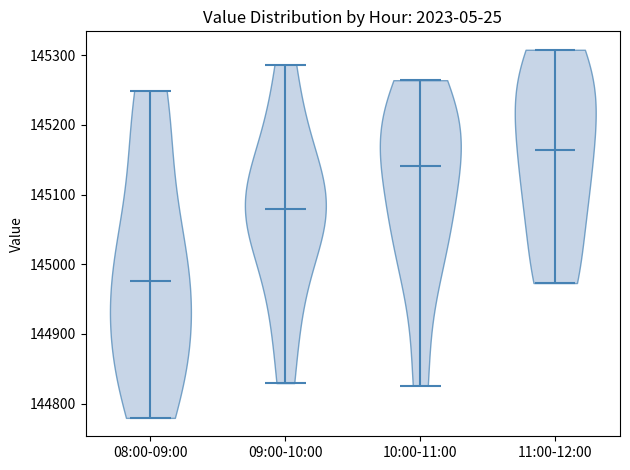

Reading left to right, read every violin against the y-axis: where its median line is, and the lowest and highest points it reaches. The values are not printed on the chart, so give them approximately, as read against the axis.

08:00-09:00: median line 144980, lowest point 144780, highest point 145250
09:00-10:00: median line 145080, lowest point 144830, highest point 145290
10:00-11:00: median line 145140, lowest point 144830, highest point 145260
11:00-12:00: median line 145160, lowest point 144970, highest point 145310